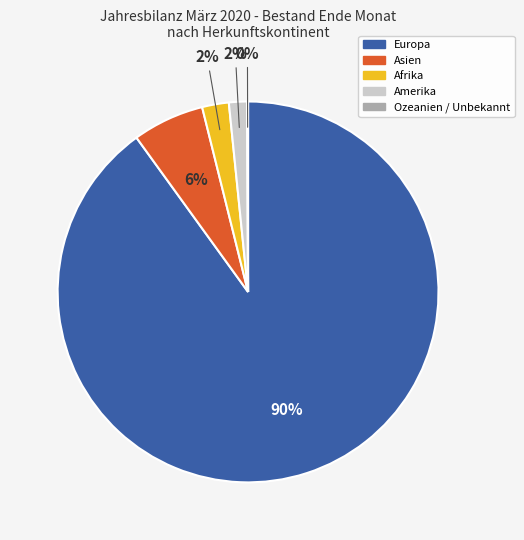

To the nearest percent, what is the difference between the largest and smallest slice percentages?

90%